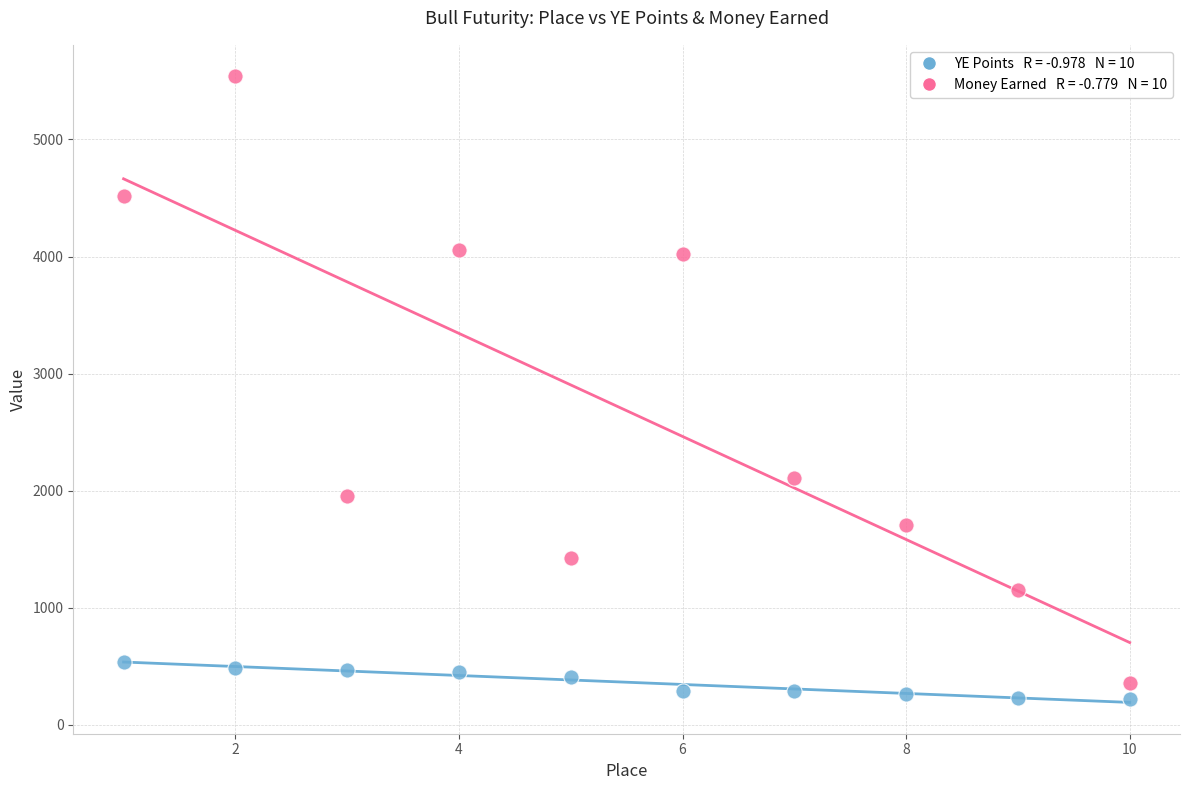

Across all data points, what is the range of Y values (max minus min)?

5318.1